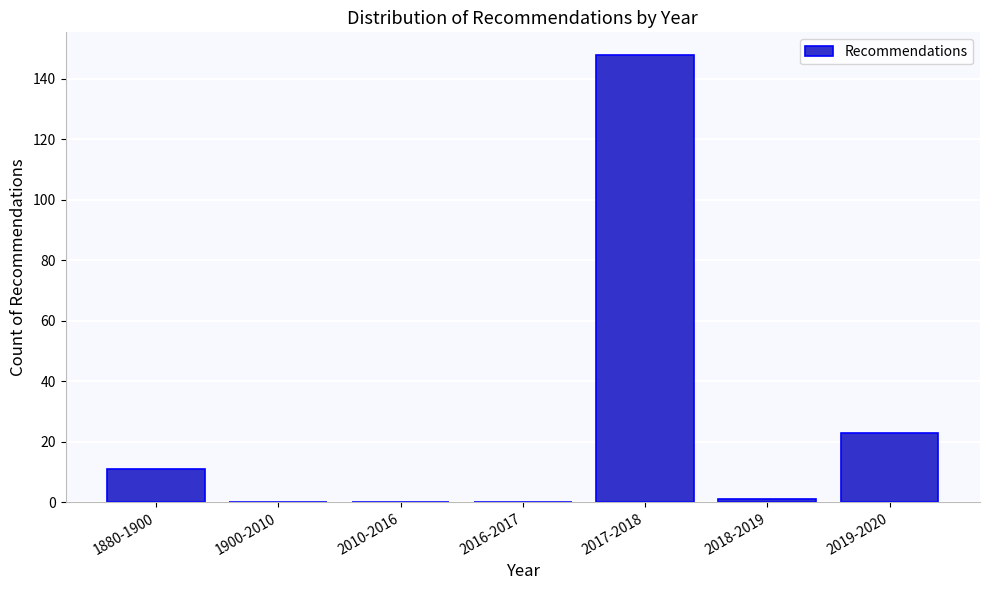

What is the greatest value displayed?

148